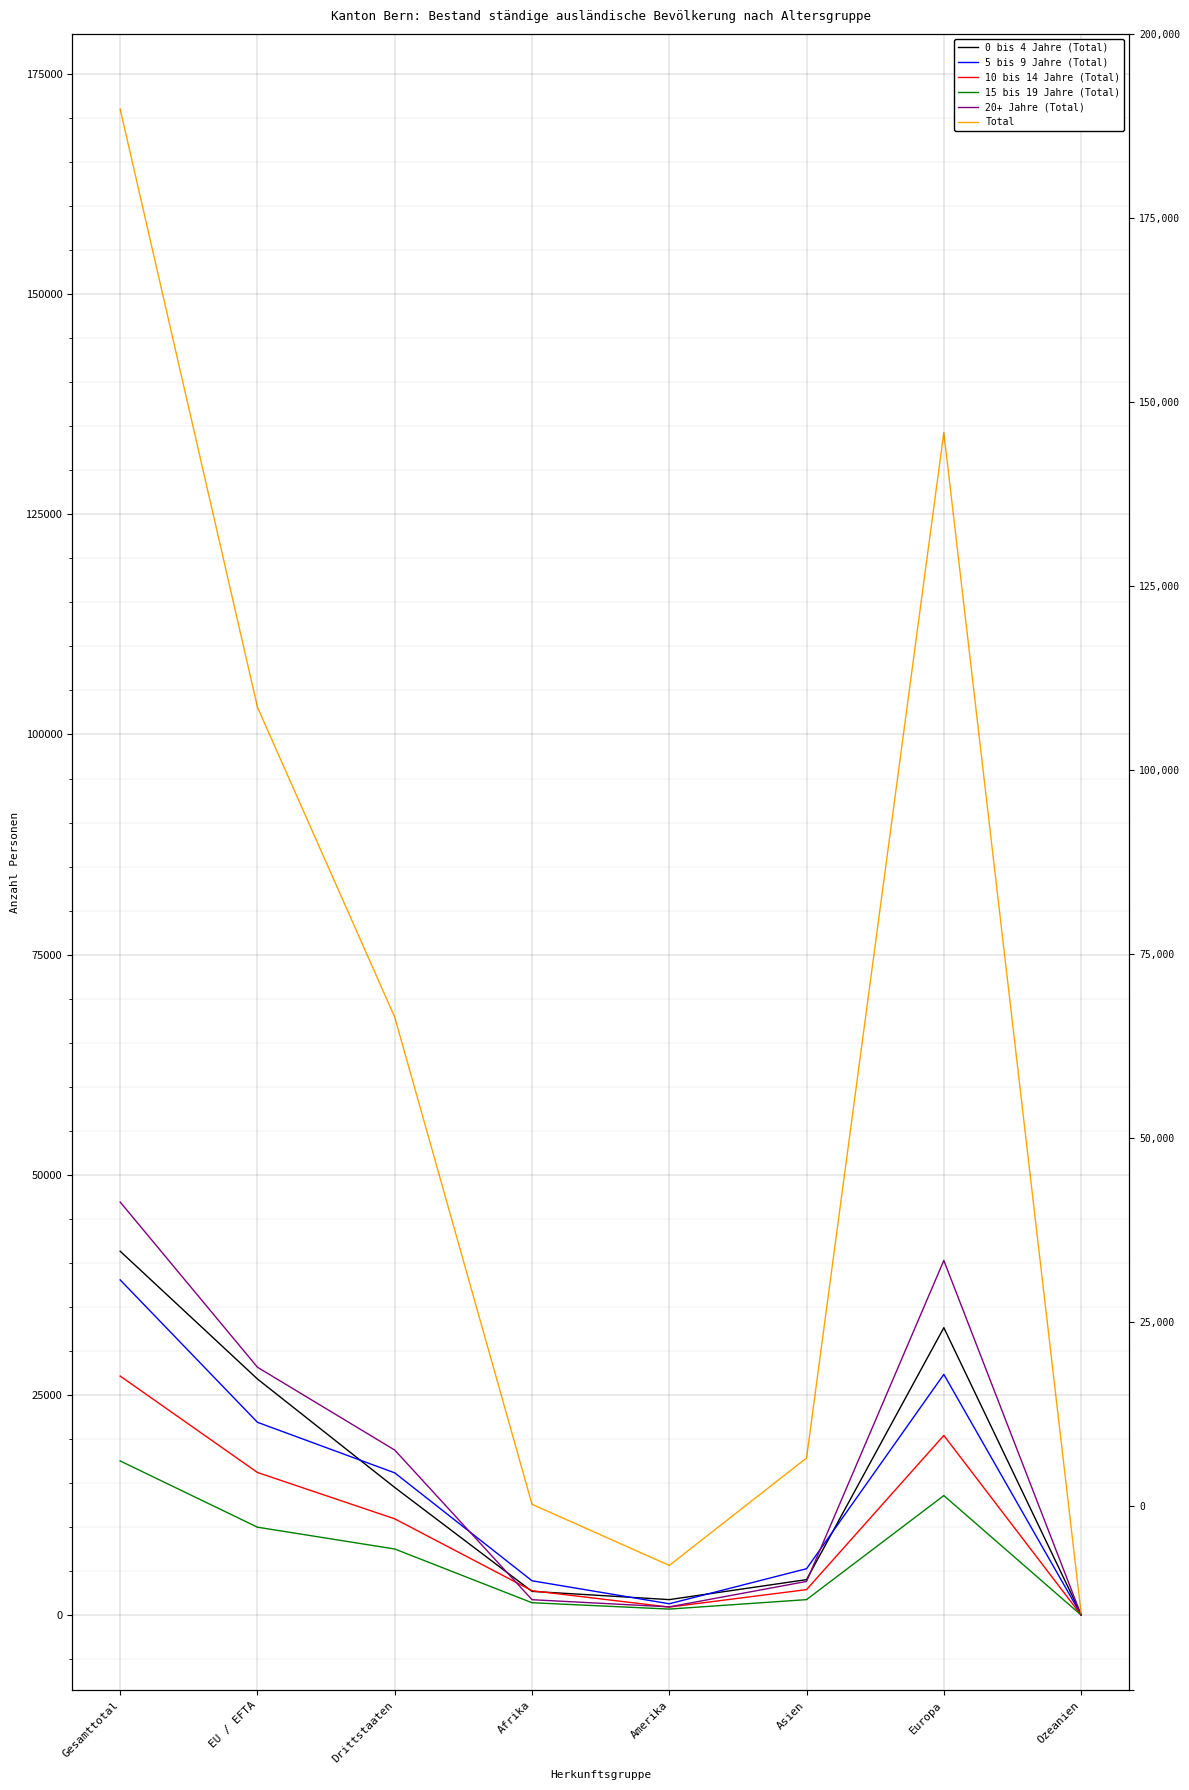

Where does the 10 bis 14 Jahre (Total) series first go above 10948?

Gesamttotal